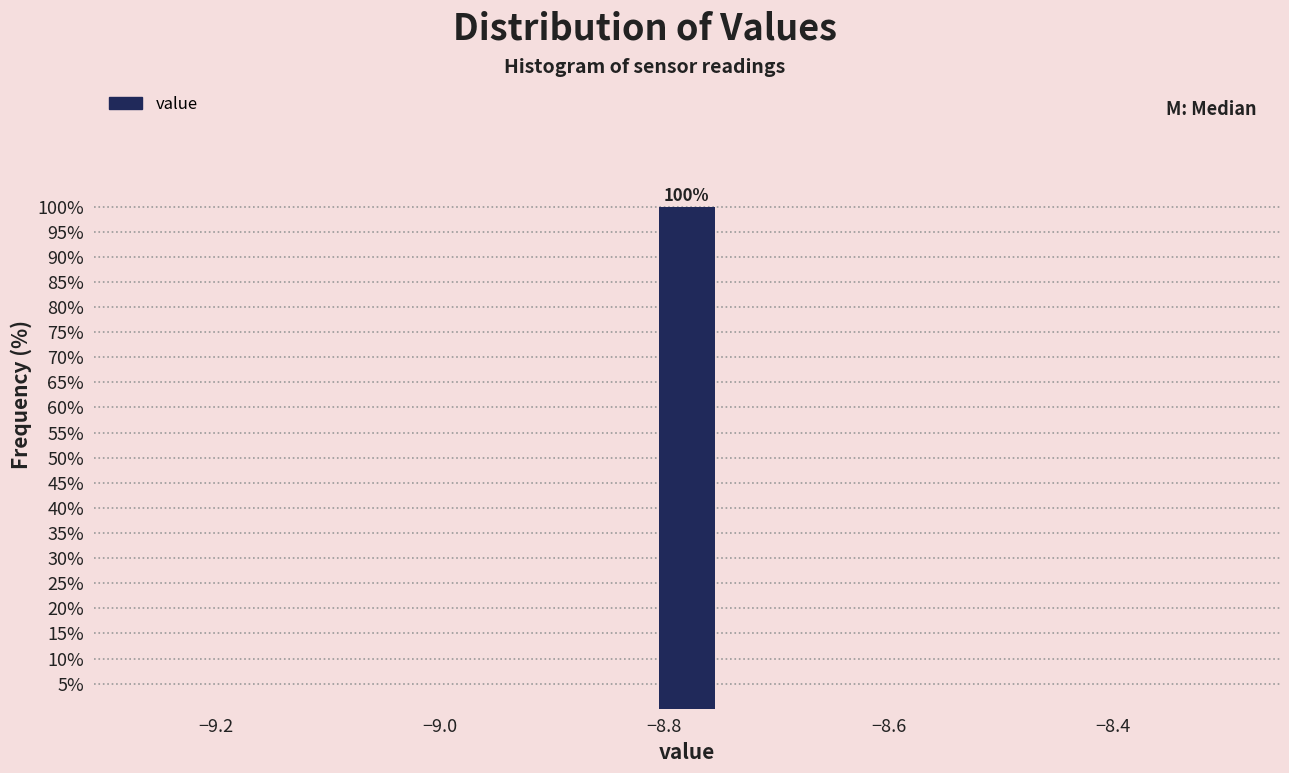

Read against the x-axis, roughly where is the centre of the tallest bar?

-8.78